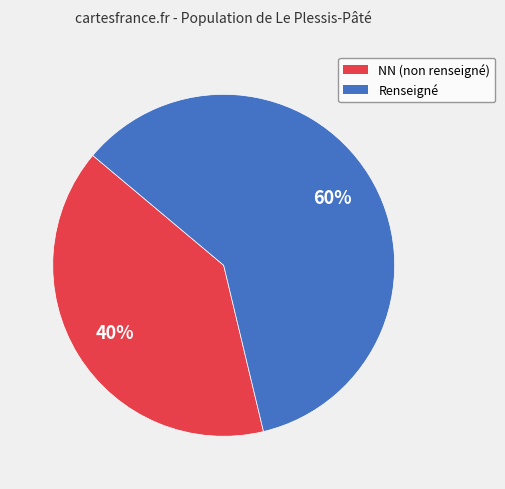

To the nearest percent, what is the difference between the largest and smallest slice percentages?

20%